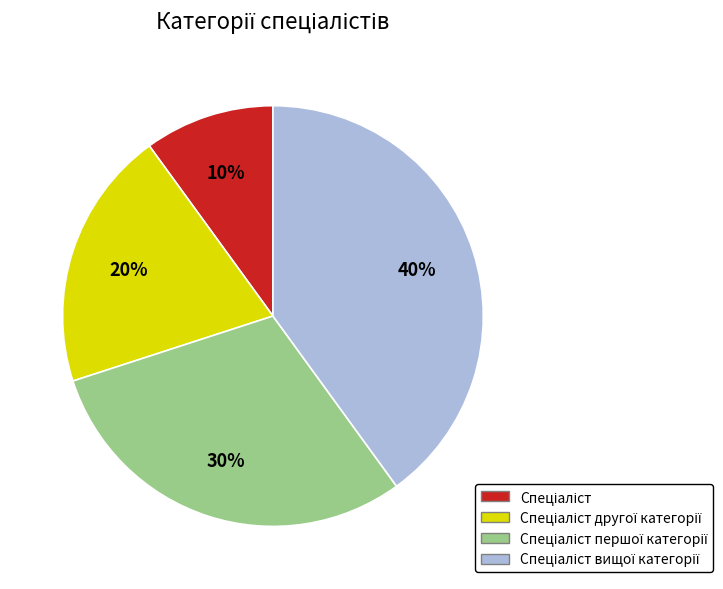

Does any single category account for the majority?

No